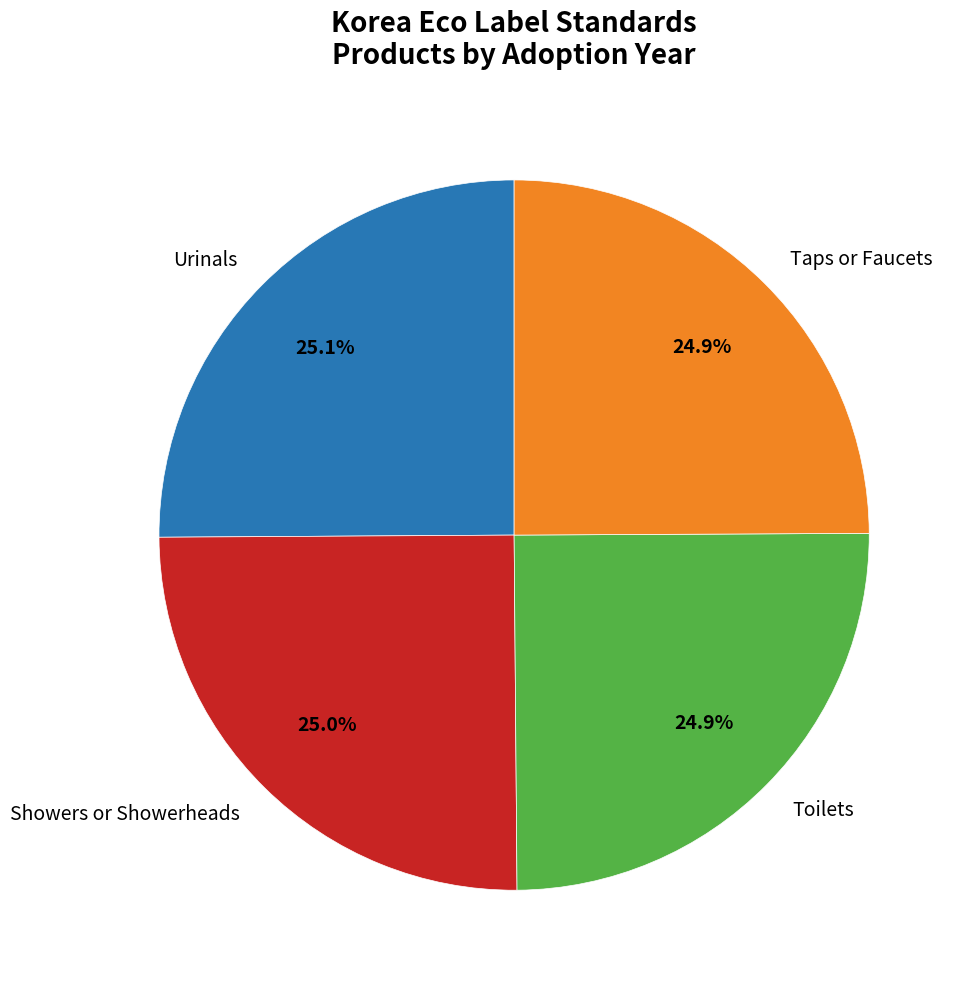

To the nearest percent, what percentage of the pie is Urinals?

25%